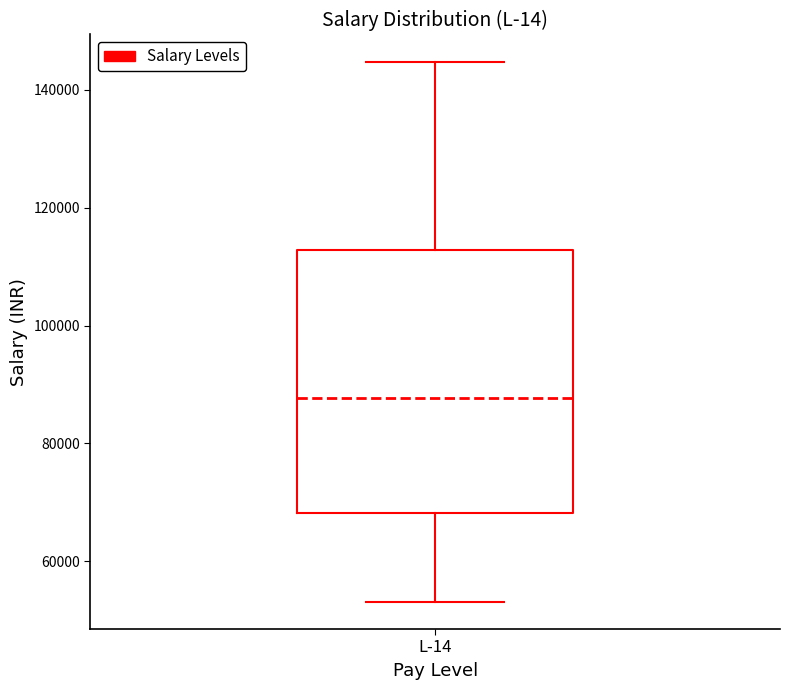

Transcribe this box plot: give where the median line is, the range the box spans, and where the two whiskers end, as read against the y-axis. The values are not printed on the chart, so give them approximately, as read against the axis.

median 88000, box 68000 to 112000, whiskers 54000 to 144000